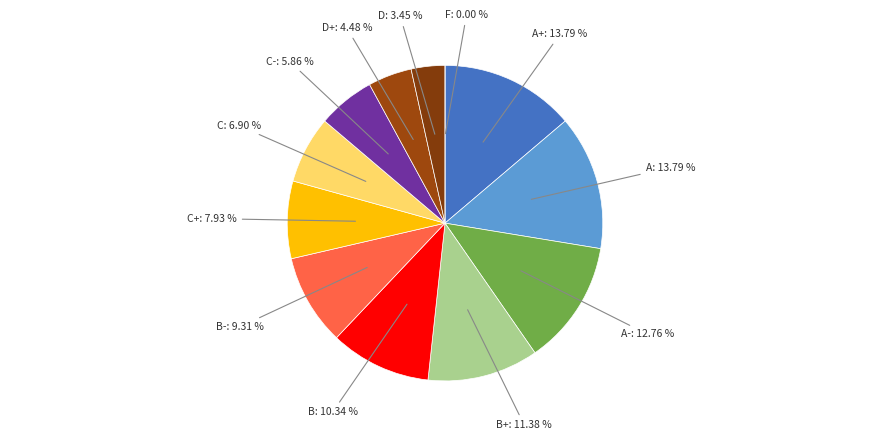

What is the smallest slice in the pie chart?

F